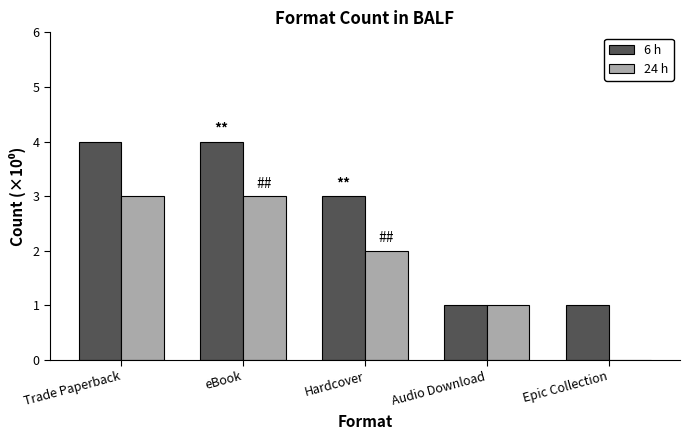

What is the sum of all 6 h values?

13